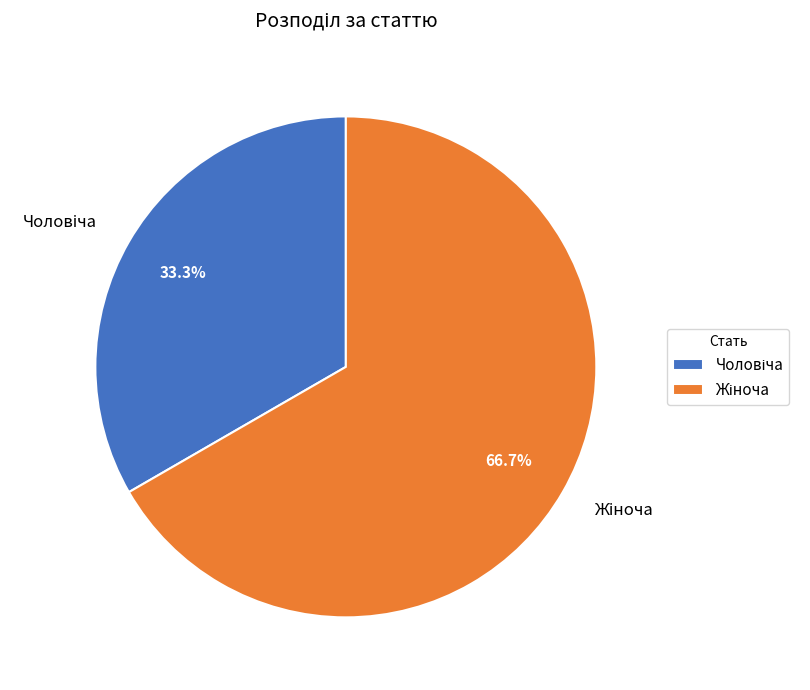

Is there any slice that represents more than half of the pie?

Yes